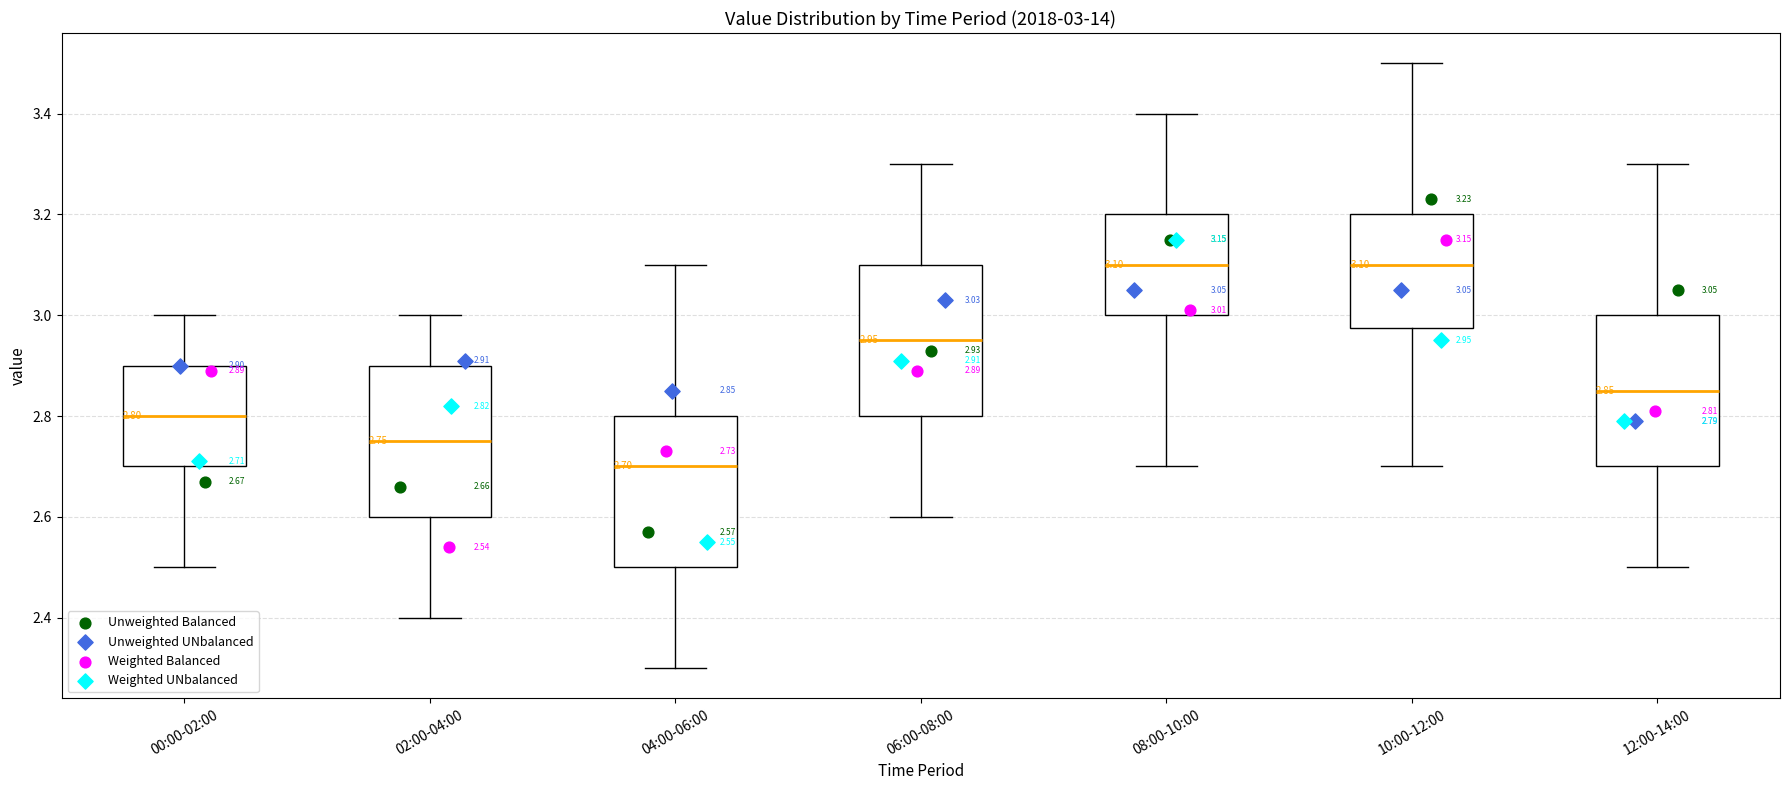

Which box has the lowest median line?

04:00-06:00